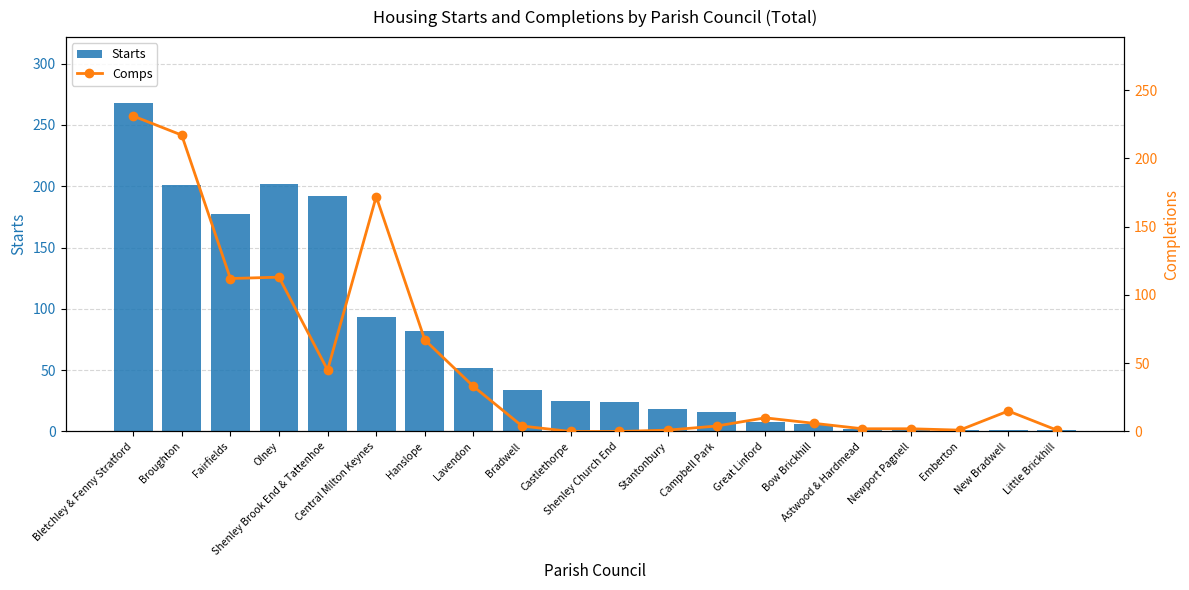

What position from the right is Emberton?

3